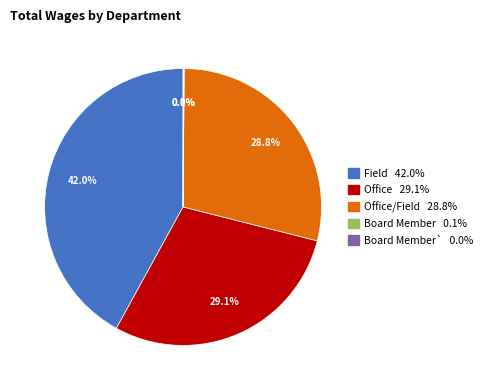

Does any single category account for the majority?

No